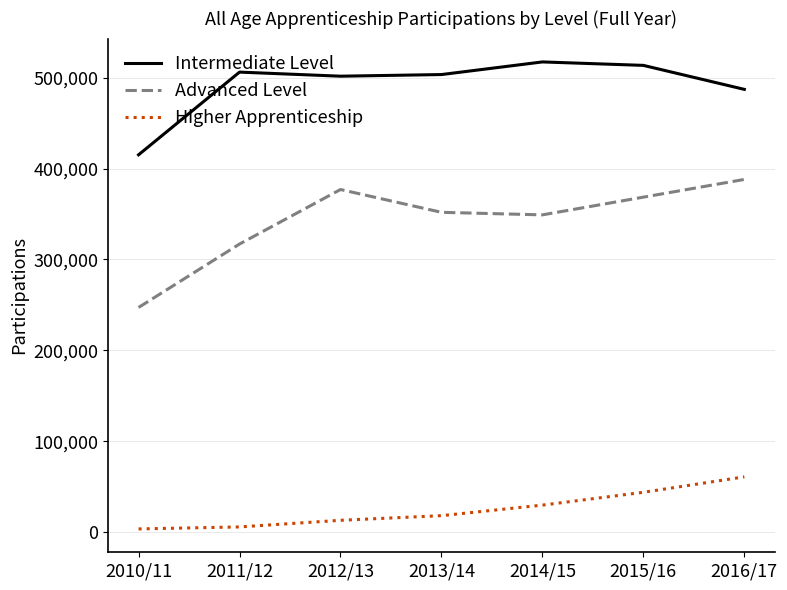

At which category does Advanced Level reach its first local peak?

2012/13